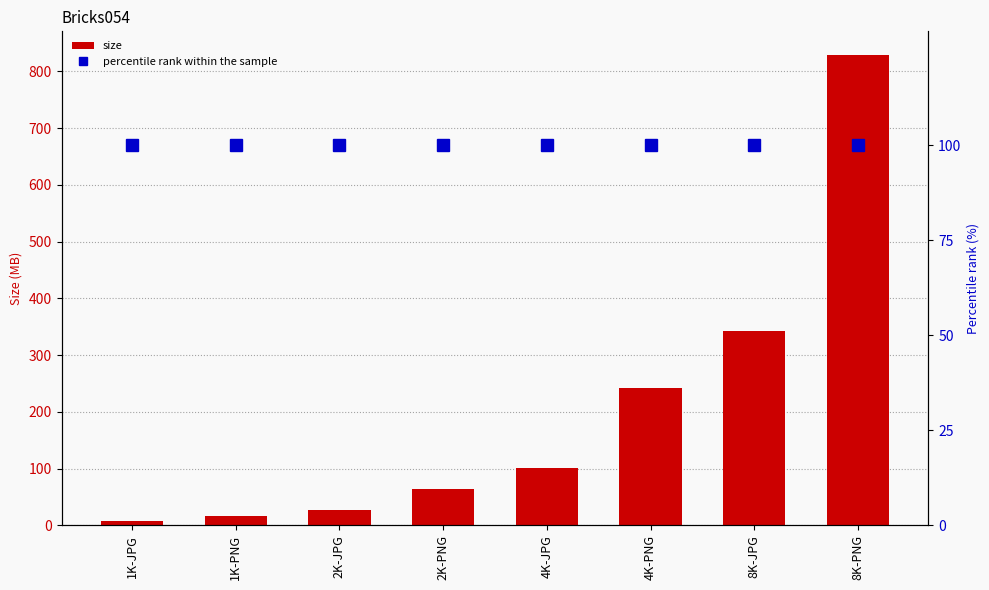

Reading left to right, transcribe all the data shown in this chart.

size: 8.0	16.9	27.6	63.7	101.1	241.8	342.9	829.1
percentile rank within the sample: 100.0	100.0	100.0	100.0	100.0	100.0	100.0	100.0